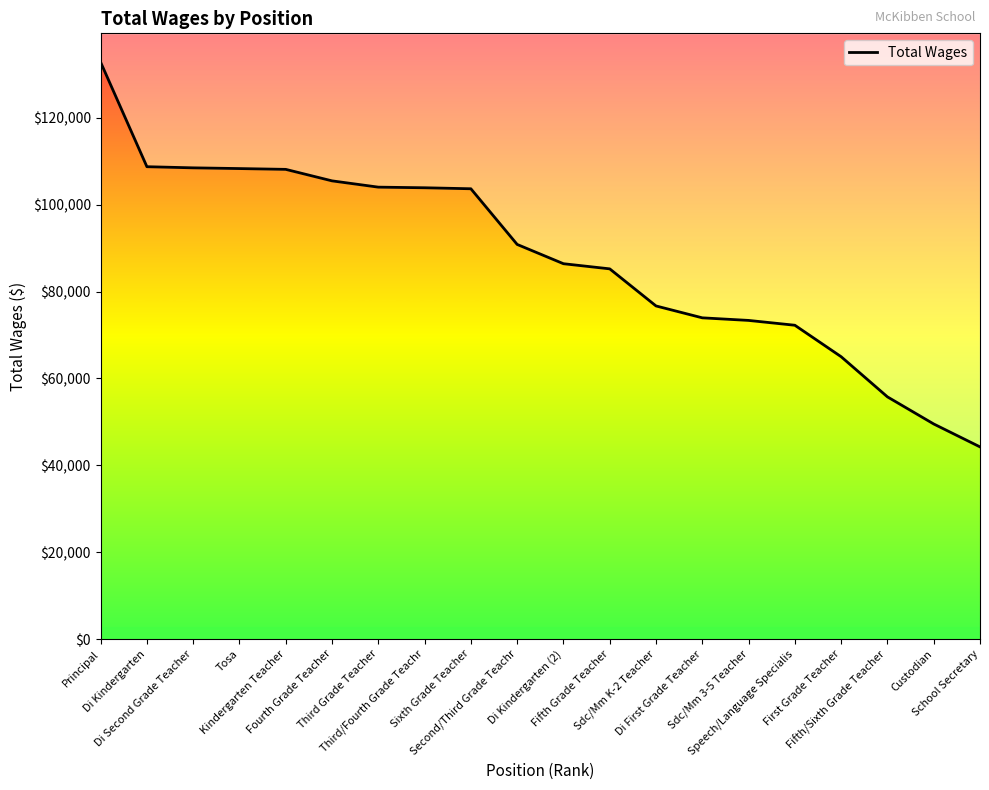

Reading left to right, transcribe all the data shown in this chart.

132799	108733	108471	108304	108120	105473	104027	103885	103655	90837	86399	85216	76676	73941	73345	72233	64988	55745	49505	44230